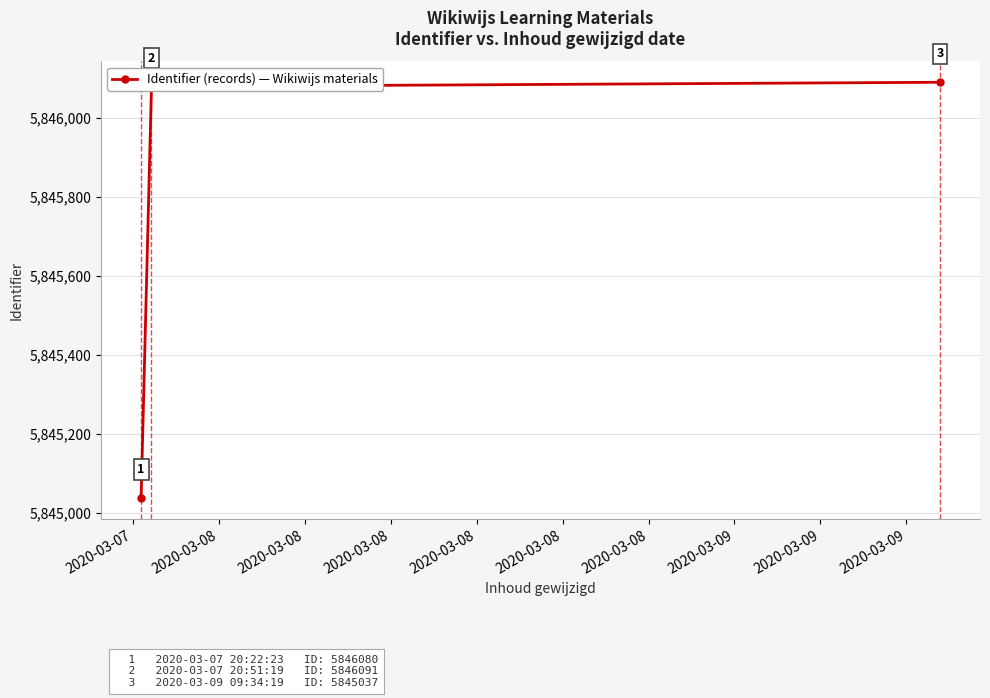

What is the average value?

5845736